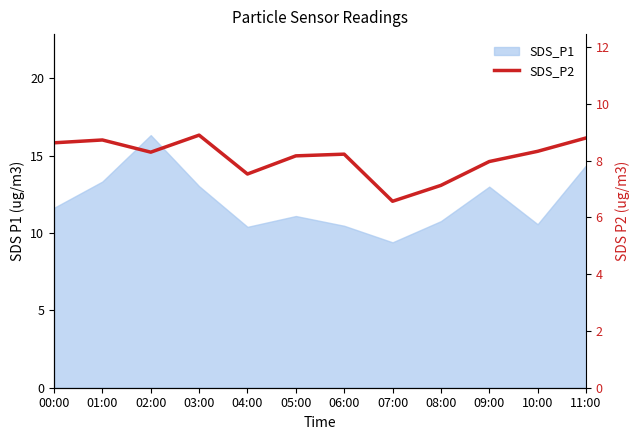

At which category does the chart reach its peak across all series?

03:00